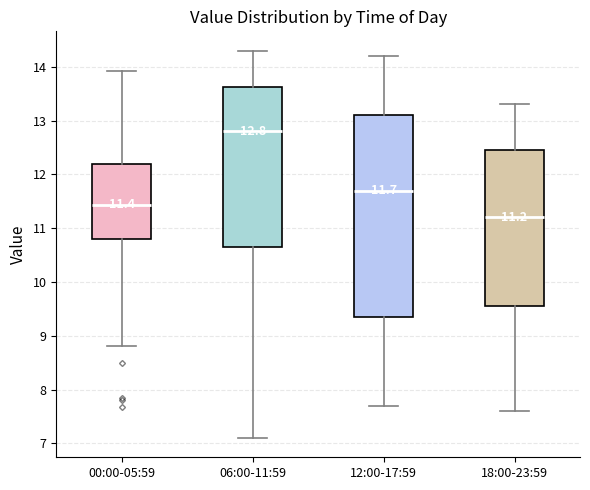

Which box is the tallest, from its lower edge to its upper edge?

12:00-17:59